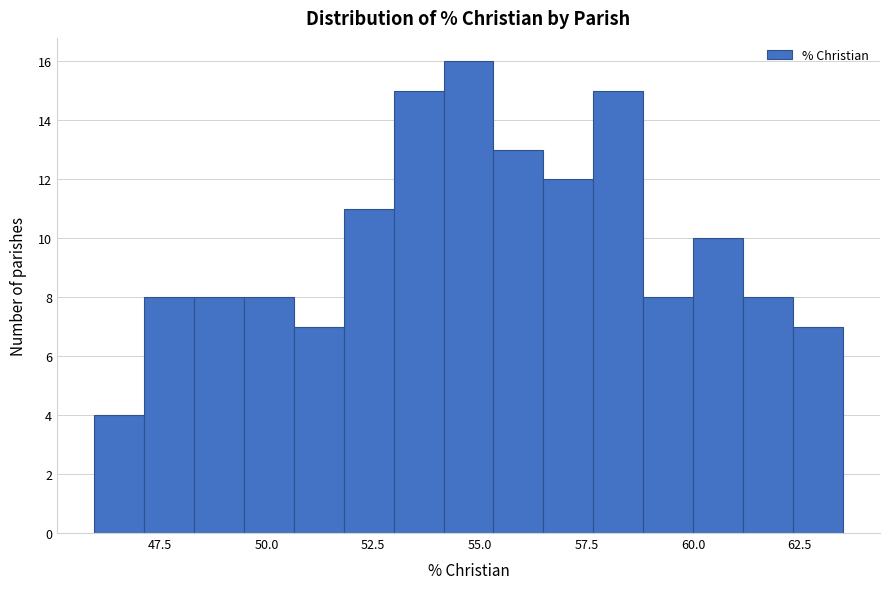

Around what value on the x-axis is the tallest bar? Give the approximate position of its centre, as read against the axis.

54.5